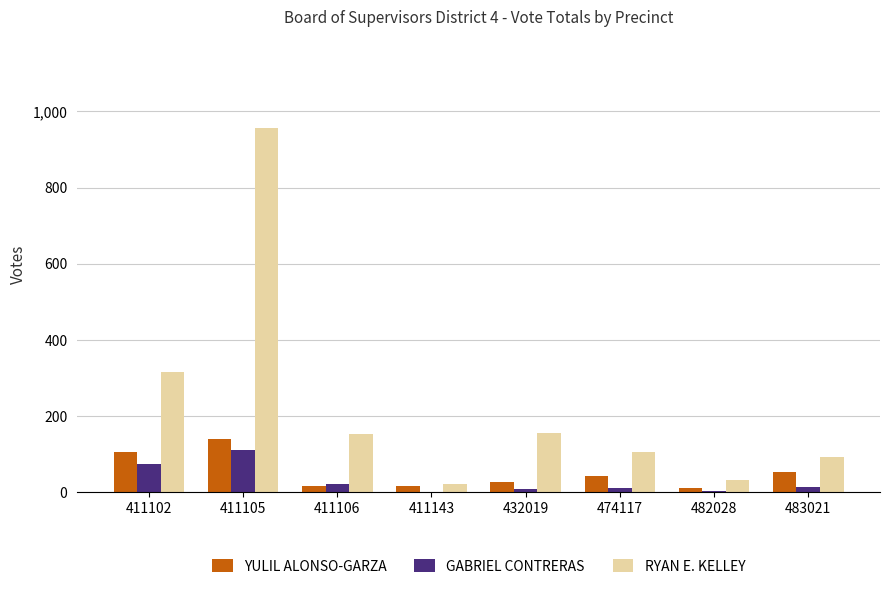

At which category is the sum across all series the highest?

411105